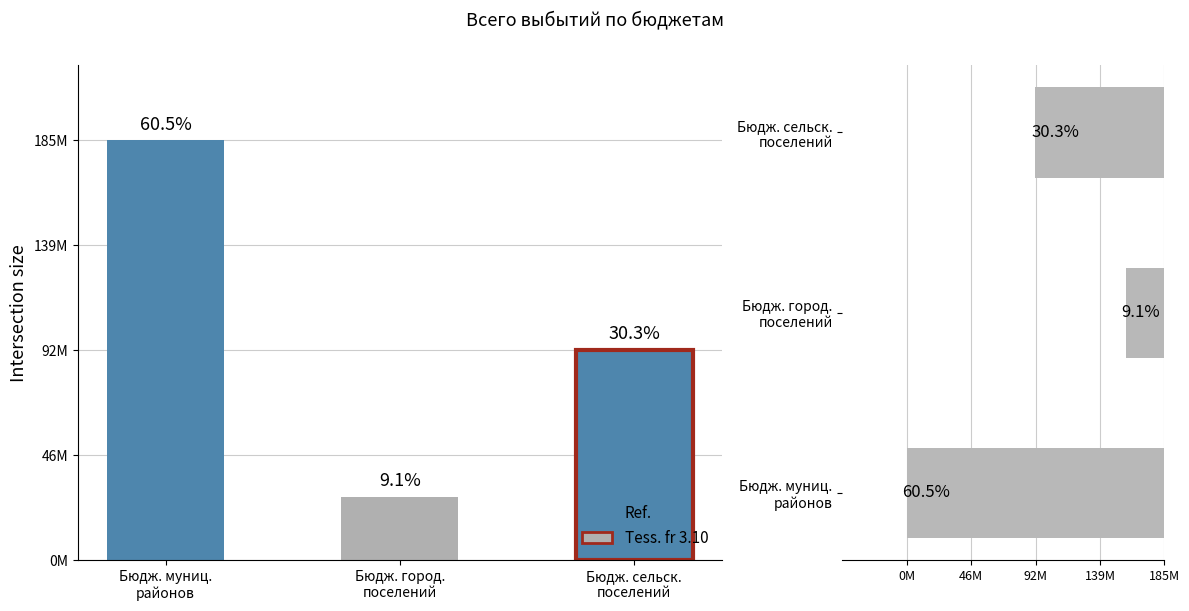

What is the sum of the Intersection size values at Бюдж. муниц.
районов and Бюдж. сельск.
поселений?

277161337.4